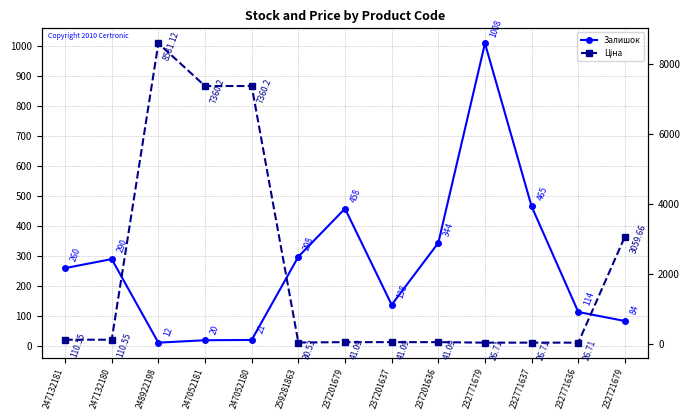

What position from the right is 237201637?

6